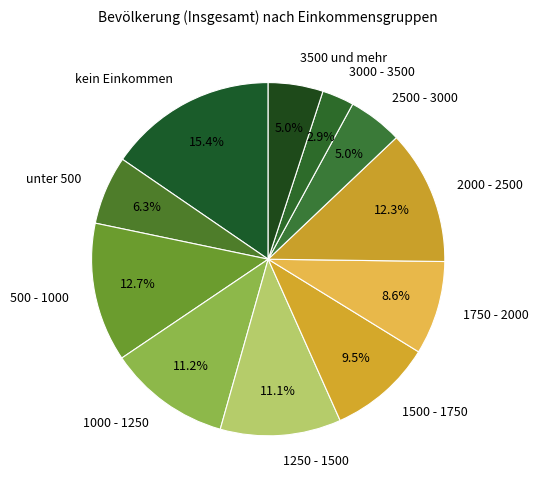

How much of the chart is everything except 1000 - 1250?

88.8%